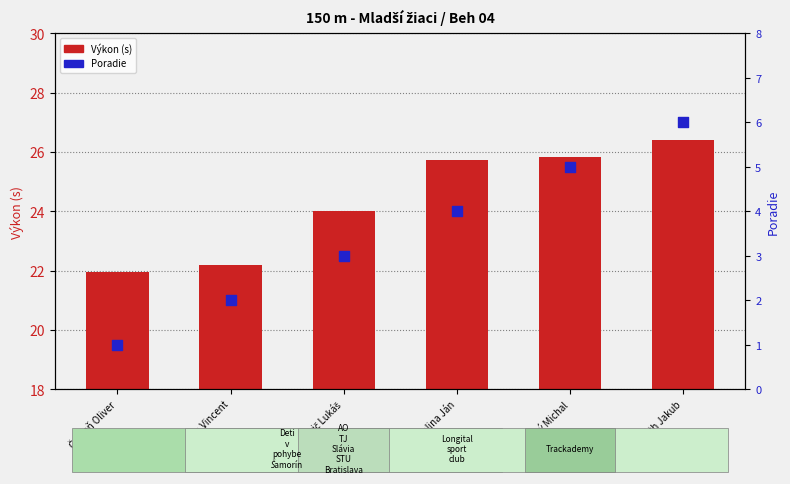

Which series has the widest spread of Y values?

Poradie